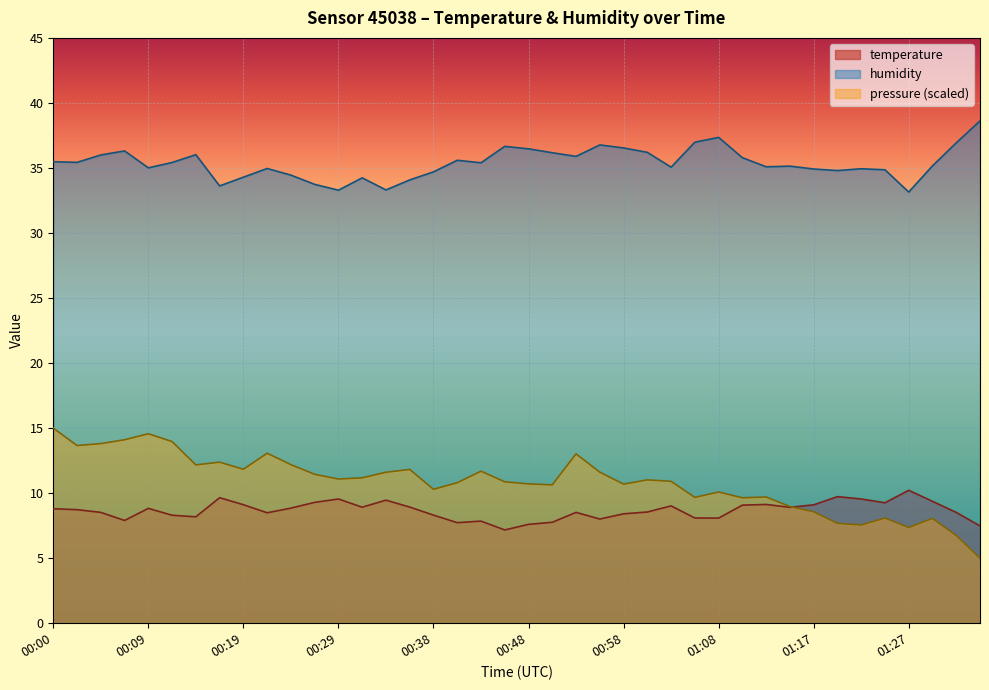

What is the total value across all series at 00:02?

44.2